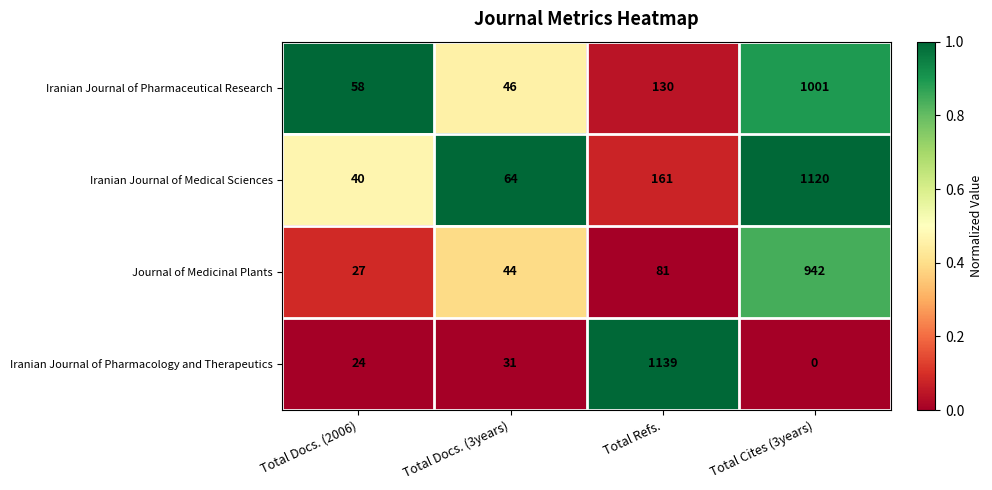

Rank the series at Total Docs. (3years) from highest to lowest value.

Iranian Journal of Medical Sciences, Iranian Journal of Pharmaceutical Research, Journal of Medicinal Plants, Iranian Journal of Pharmacology and Therapeutics